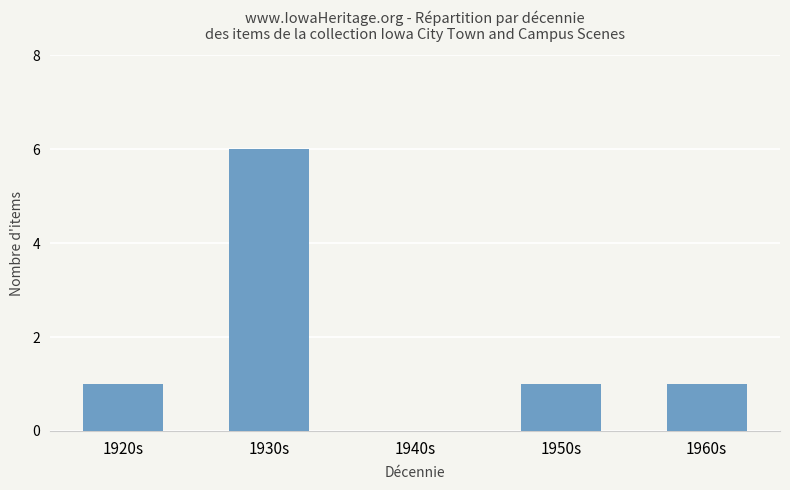

Reading right to left, list all the values displayed in this chart.

1	1	0	6	1